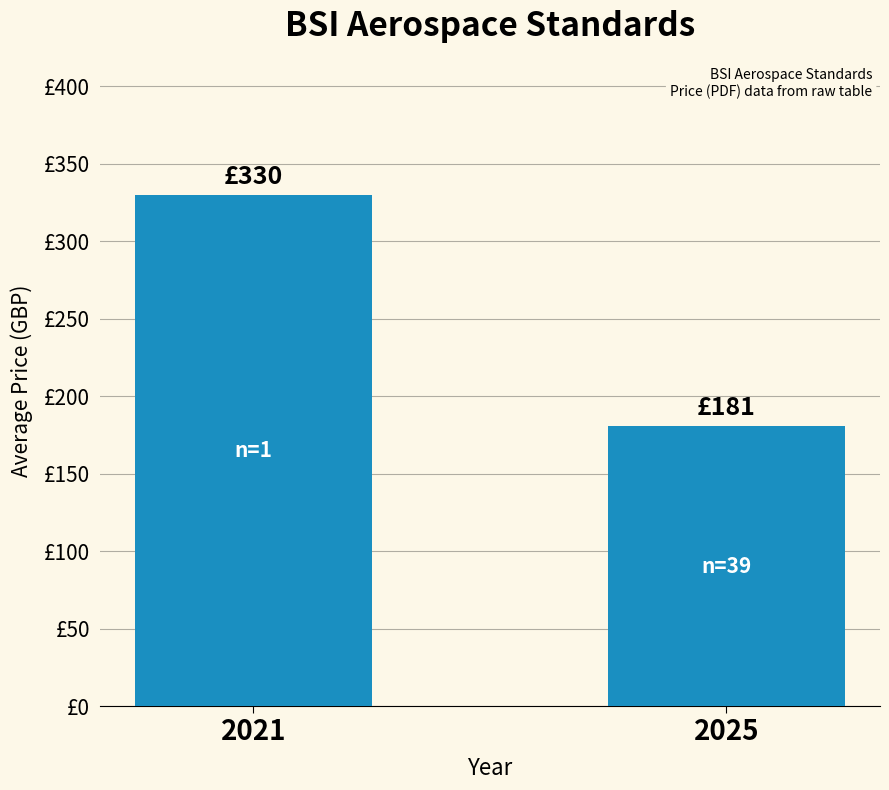

Are the bars horizontal?

No